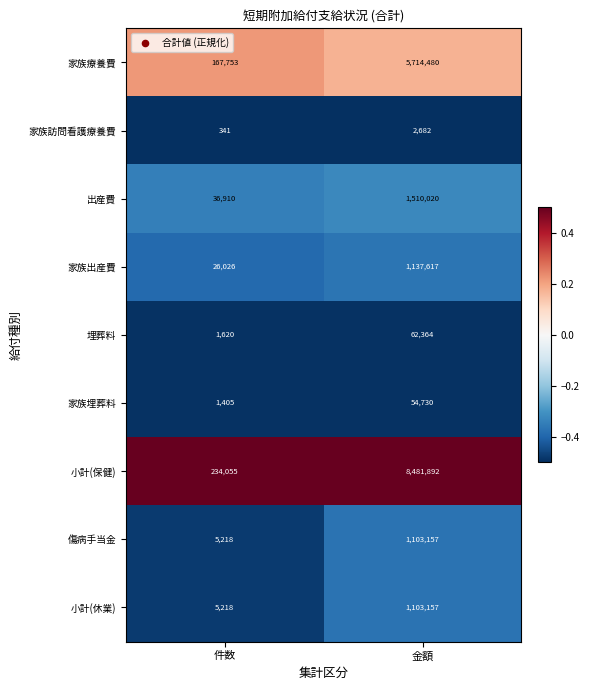

Reading left to right, extract all data points from this chart.

家族療養費: 件数=167753	金額=5714480
家族訪問看護療養費: 件数=341	金額=2682
出産費: 件数=36910	金額=1510020
家族出産費: 件数=26026	金額=1137617
埋葬料: 件数=1620	金額=62364
家族埋葬料: 件数=1405	金額=54730
小計(保健): 件数=234055	金額=8481892
傷病手当金: 件数=5218	金額=1103157
小計(休業): 件数=5218	金額=1103157